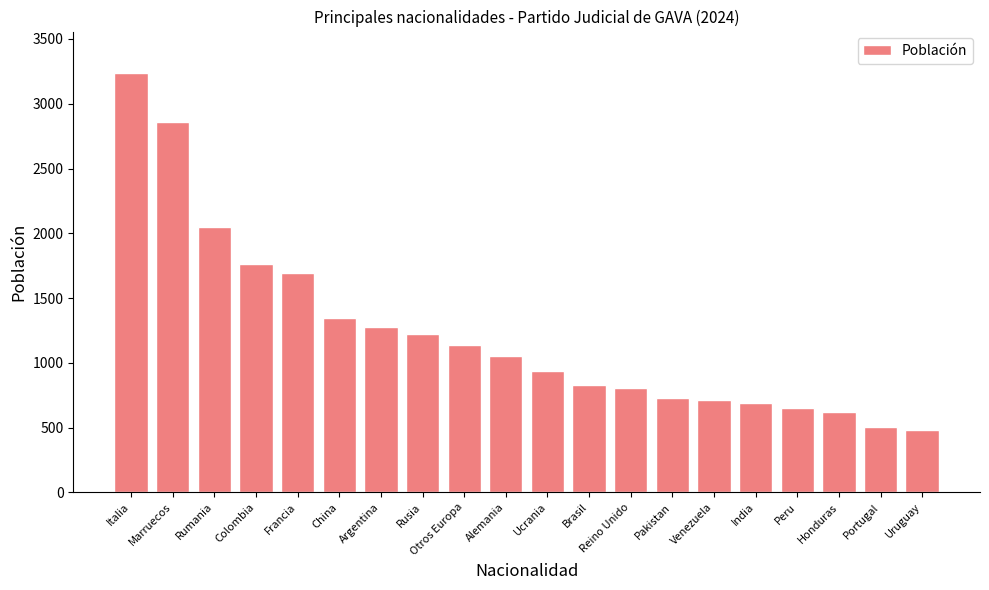

Does the chart contain stacked bars?

No